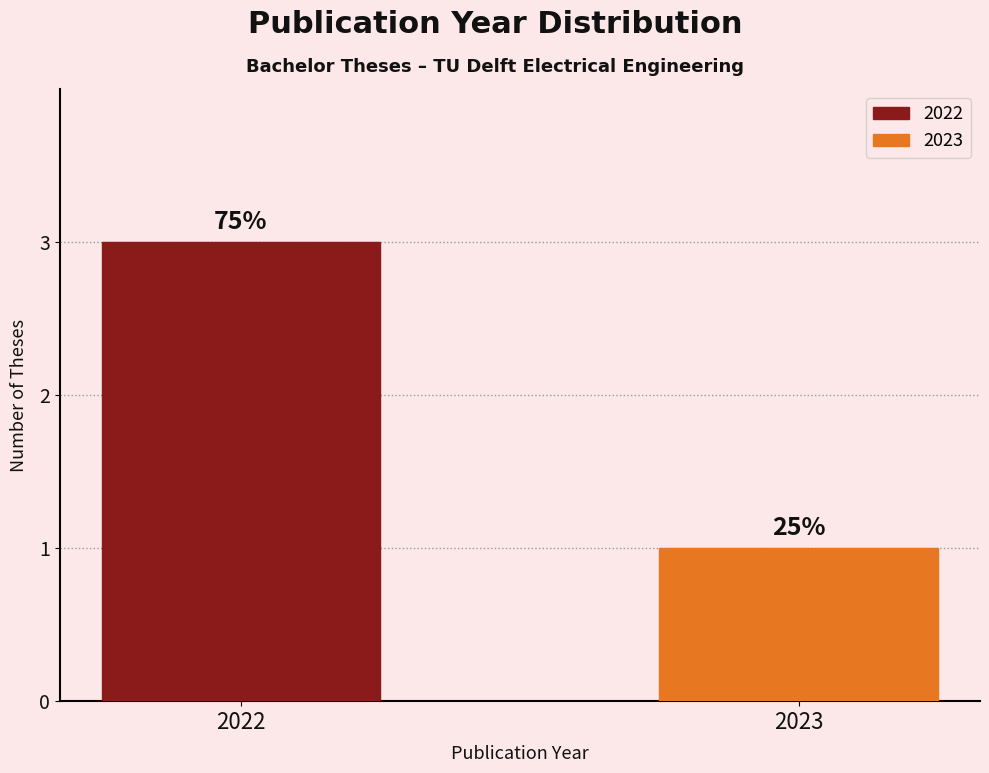

Where is the data nearest to the value 2?

2022